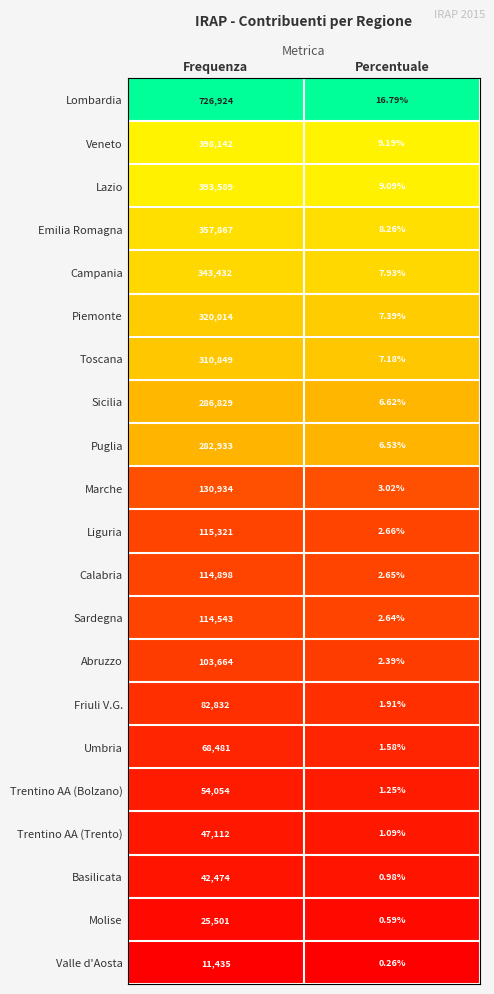

What is the difference between the highest and lowest values at Frequenza?

715489.0